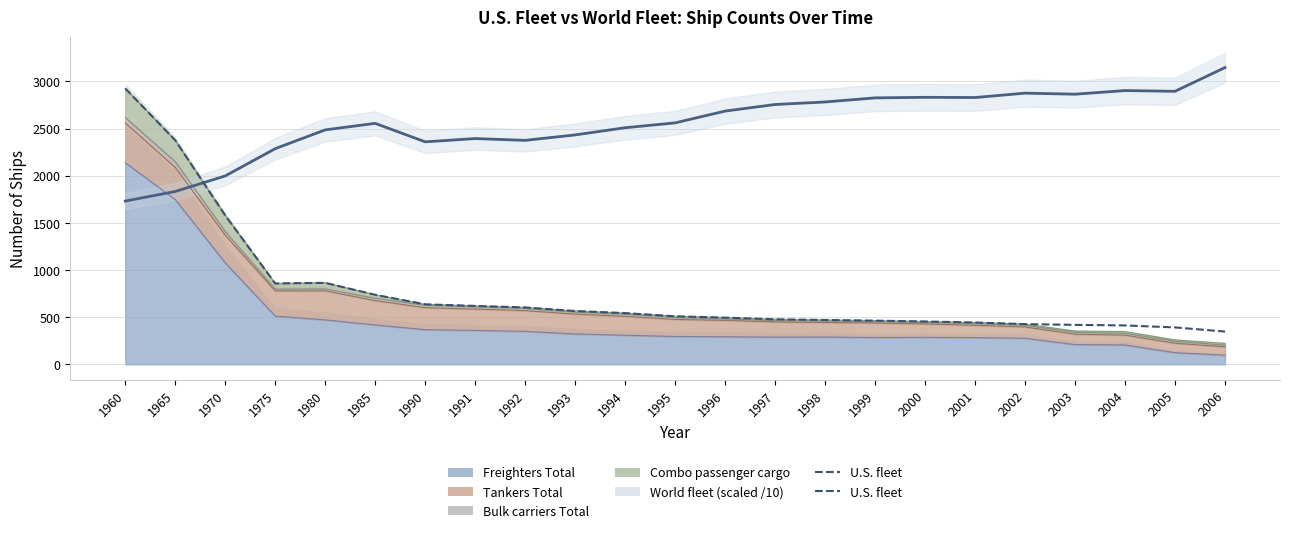

How many data points does each series have?

23